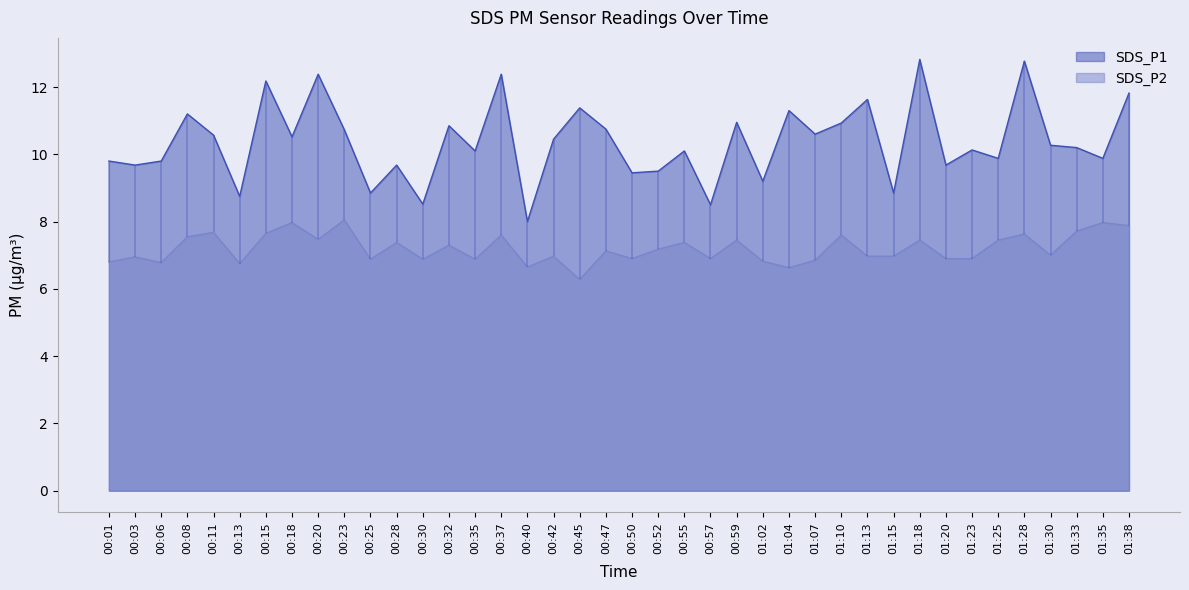

What is the difference between the maximum and minimum values in the SDS_P1 series?

4.8